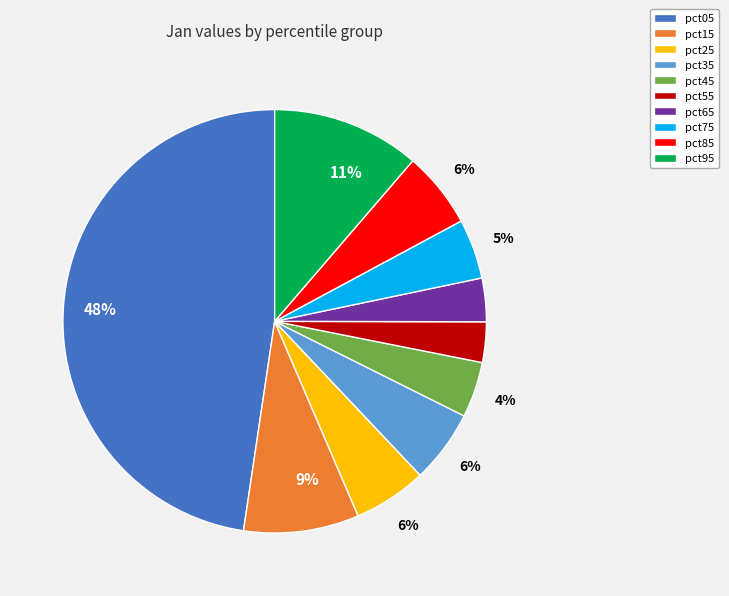

To the nearest percent, what is the average slice percentage?

10%